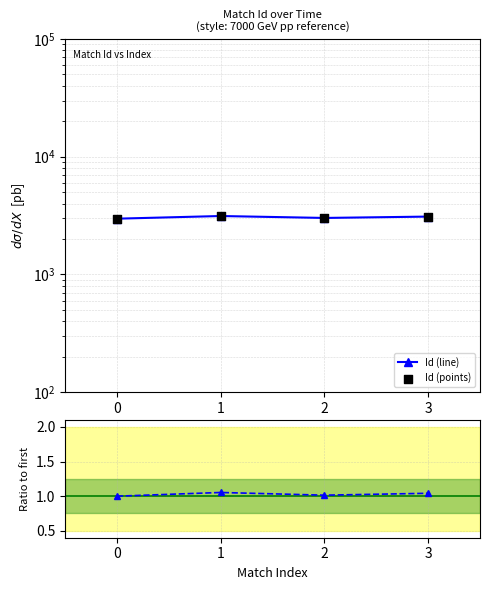

Which series has the largest total across all categories?

Id (line)